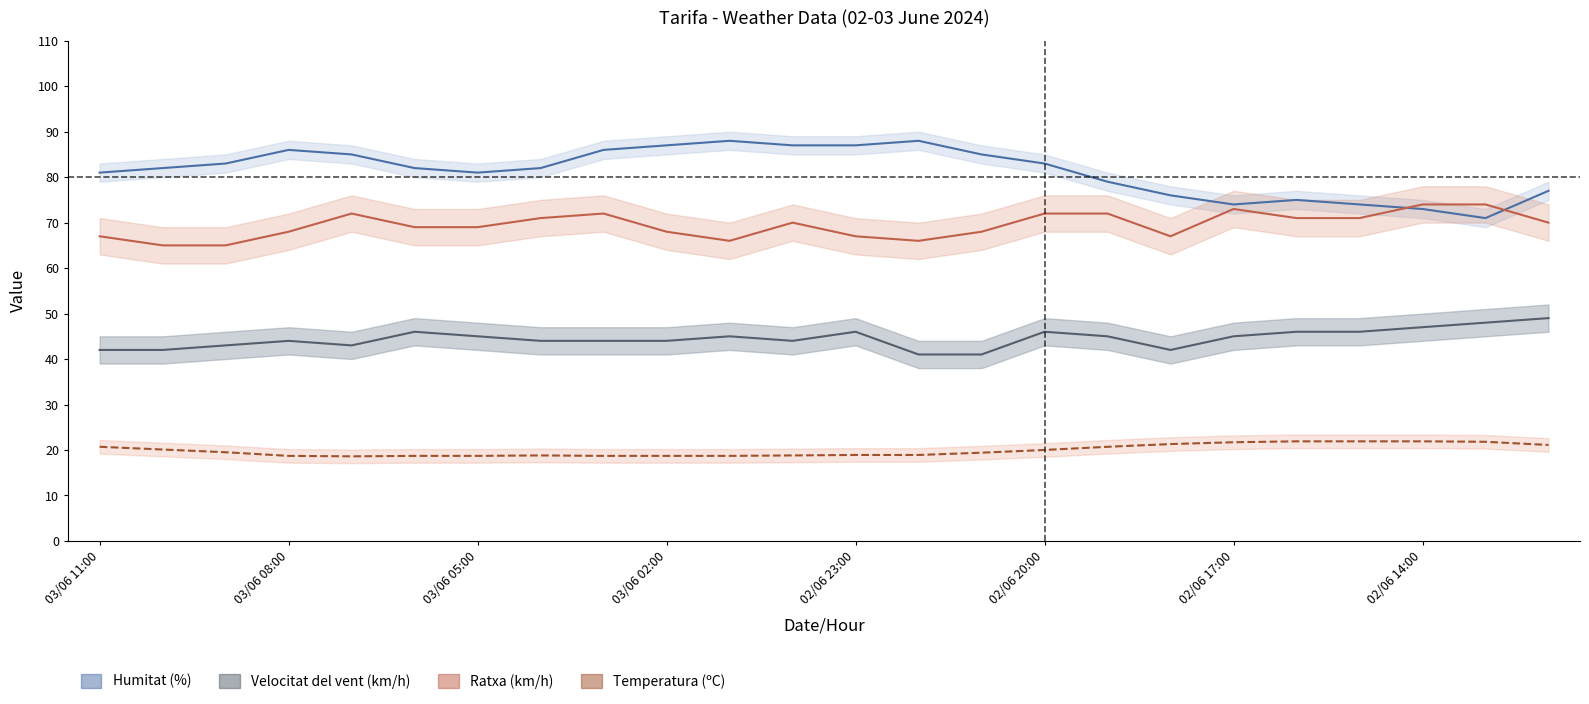

True or false: Ratxa (km/h) and Velocitat del vent (km/h) cross at least once.

False